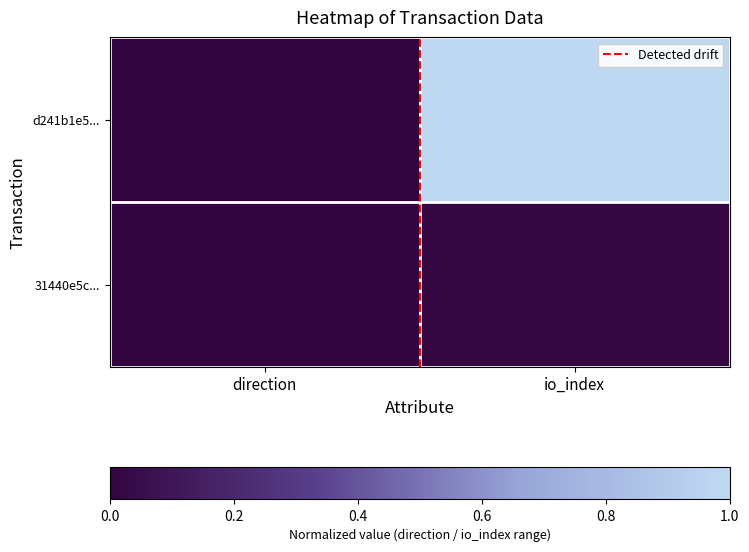

Which label corresponds to the smallest value in the chart?

direction